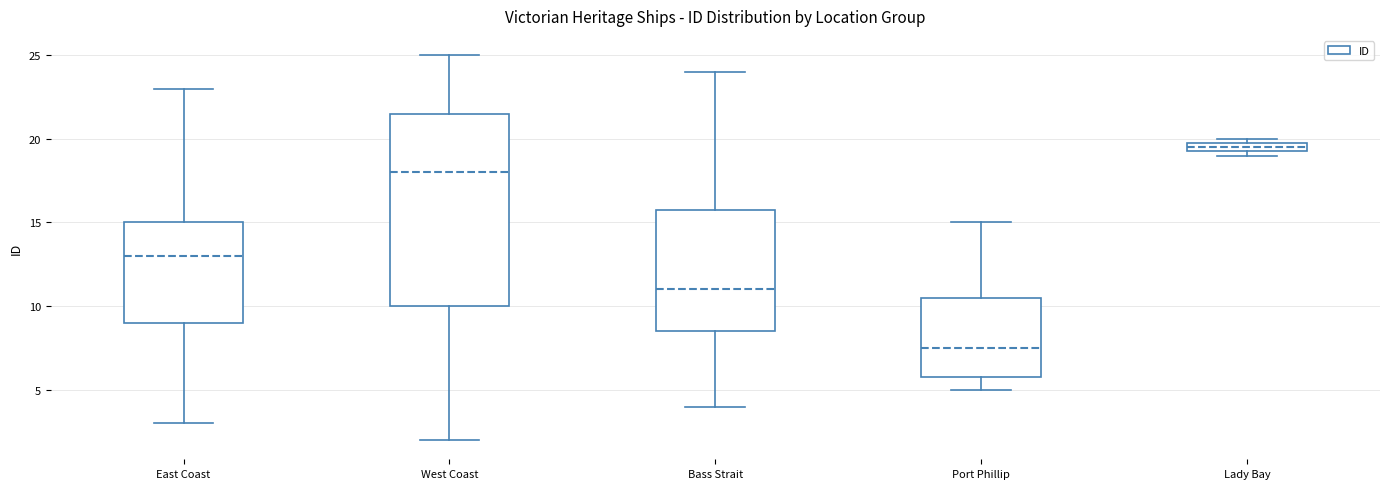

Where does the median line of the box for Port Phillip sit on the y-axis? The values are not printed on the chart, so give them approximately, as read against the axis.

7.5